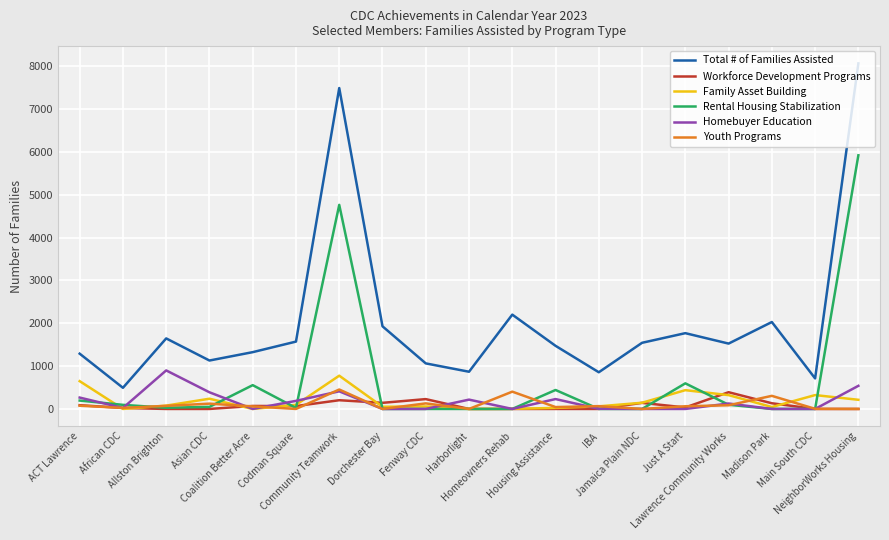

The value of Workforce Development Programs at Allston Brighton is 202.7. True or false?

False